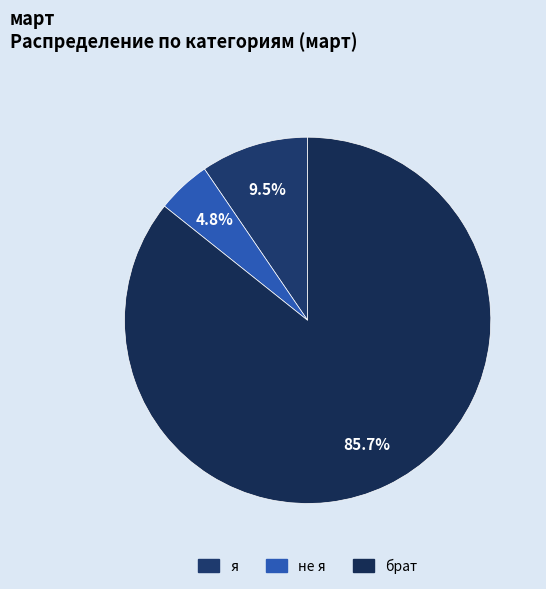

Which has a higher value, не я or я?

я